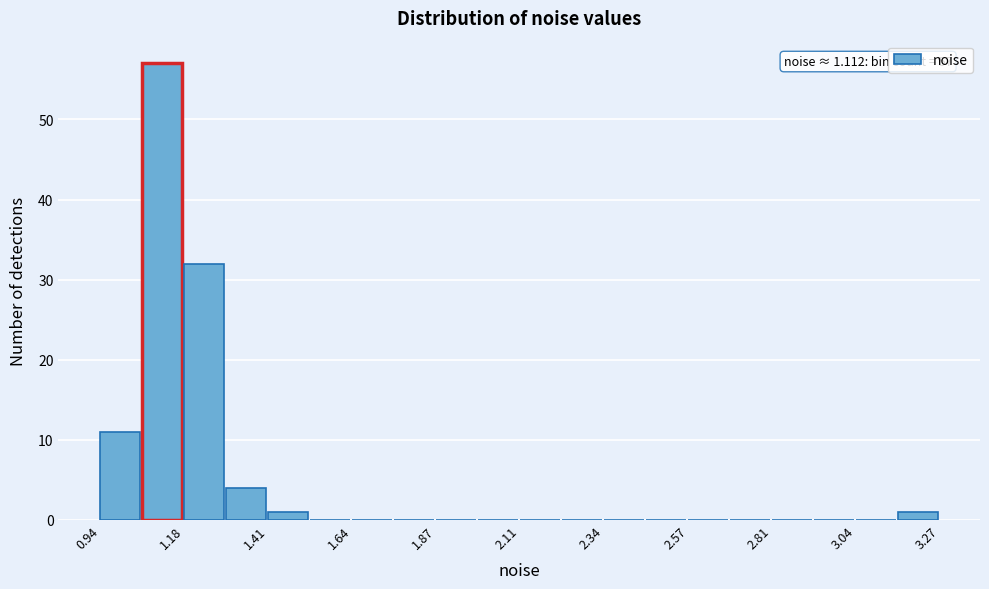

Read against the x-axis, roughly where is the centre of the tallest bar?

1.10